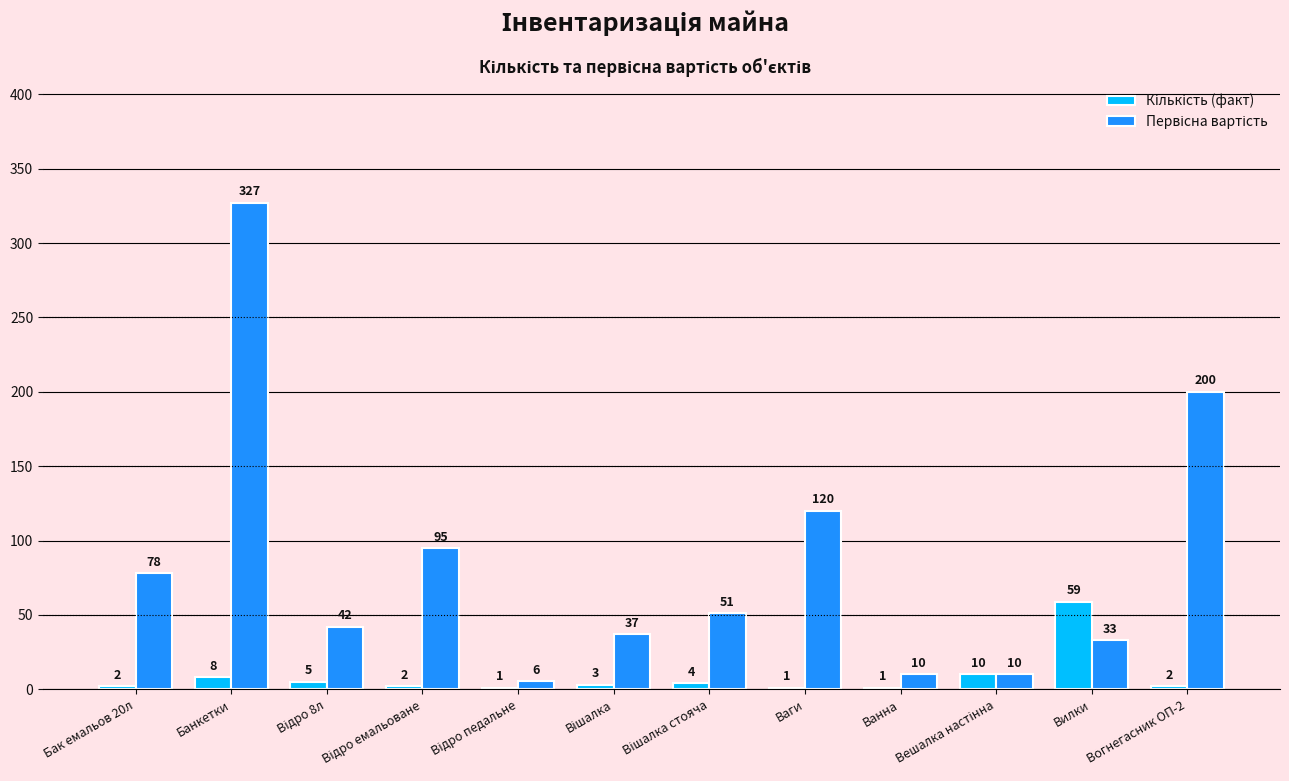

At which category is the sum across all series the highest?

Банкетки